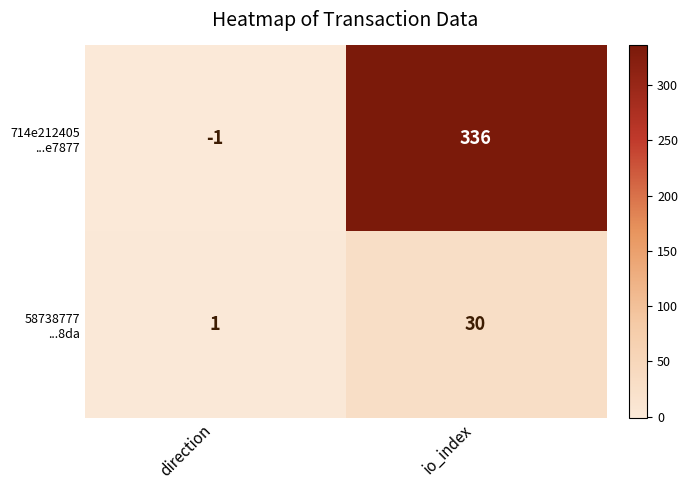

What is the total value across all series at io_index?

366